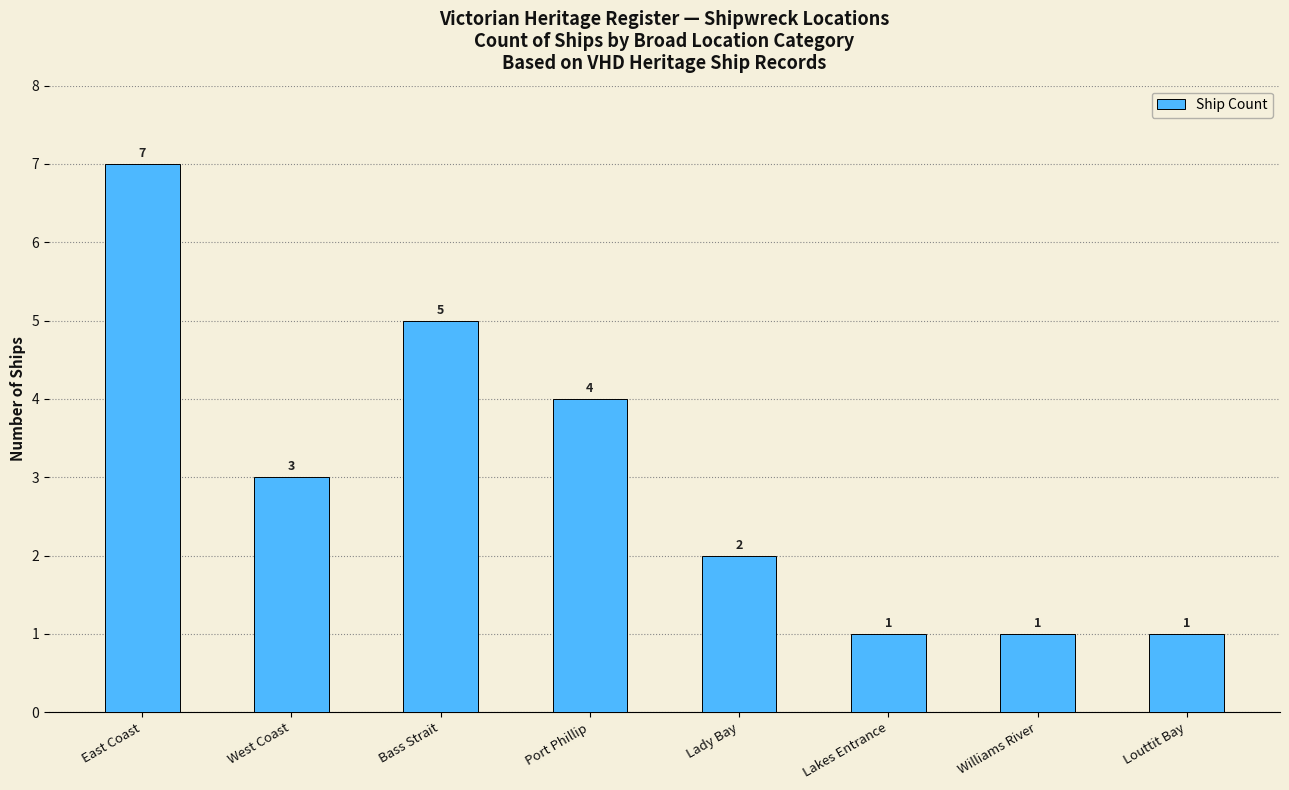

How many values are between 1 and 5?

7